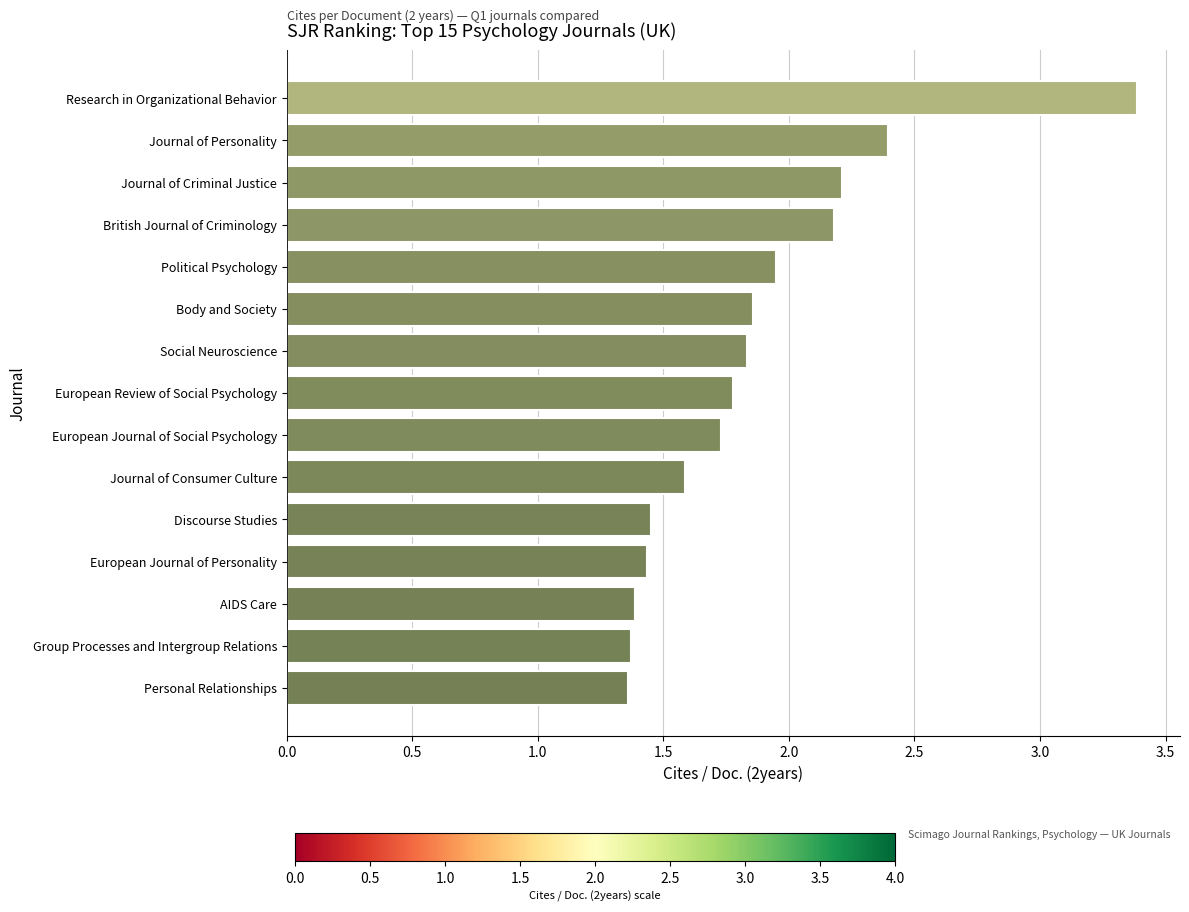

What is the difference between the second highest and minimum values?

1.0